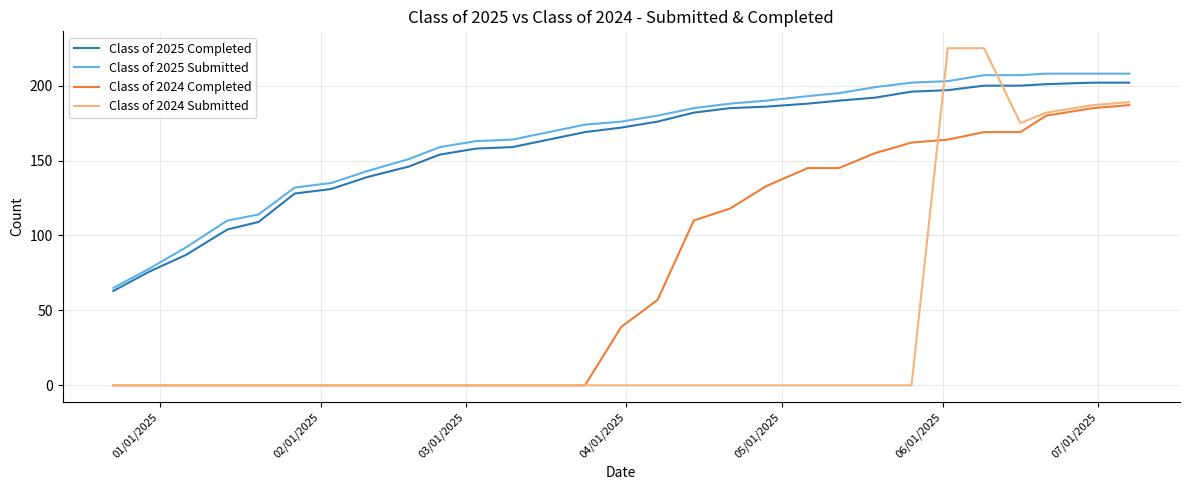

Which series has the largest range (max minus min)?

Class of 2024 Submitted